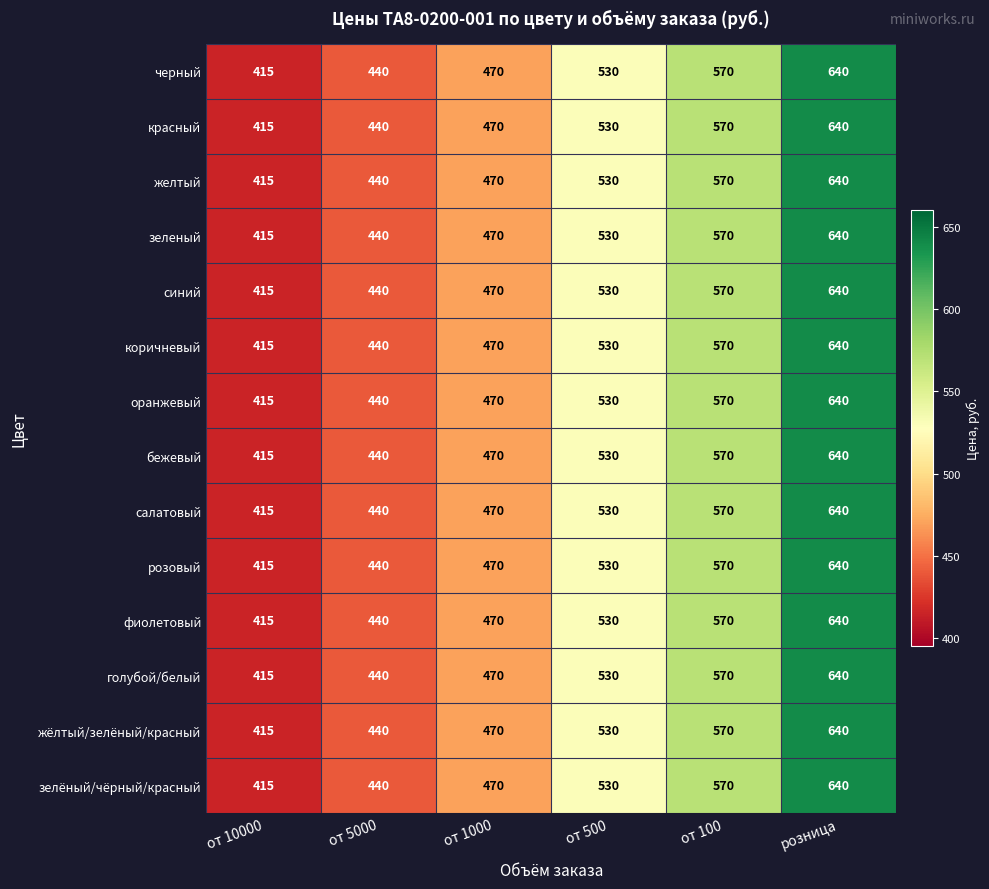

Count the number of categories in the chart.

6